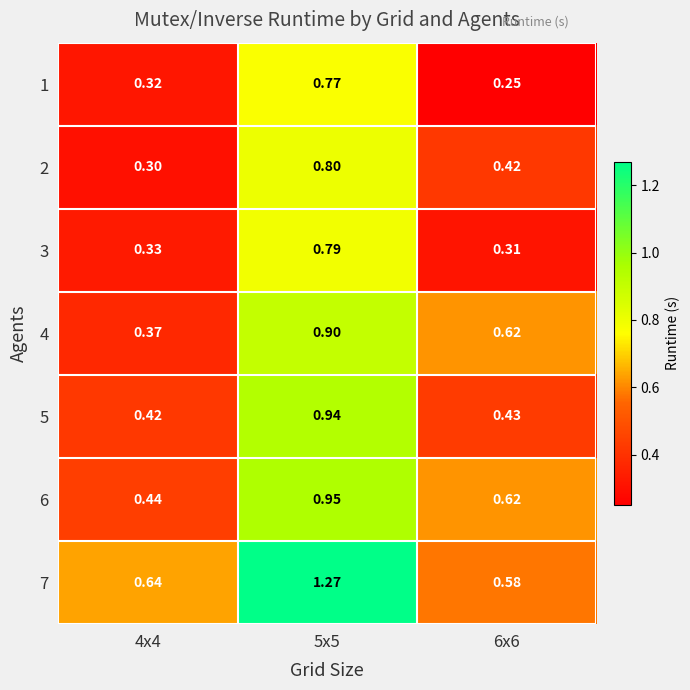

Rank the series at 5x5 from lowest to highest value.

1, 3, 2, 4, 5, 6, 7